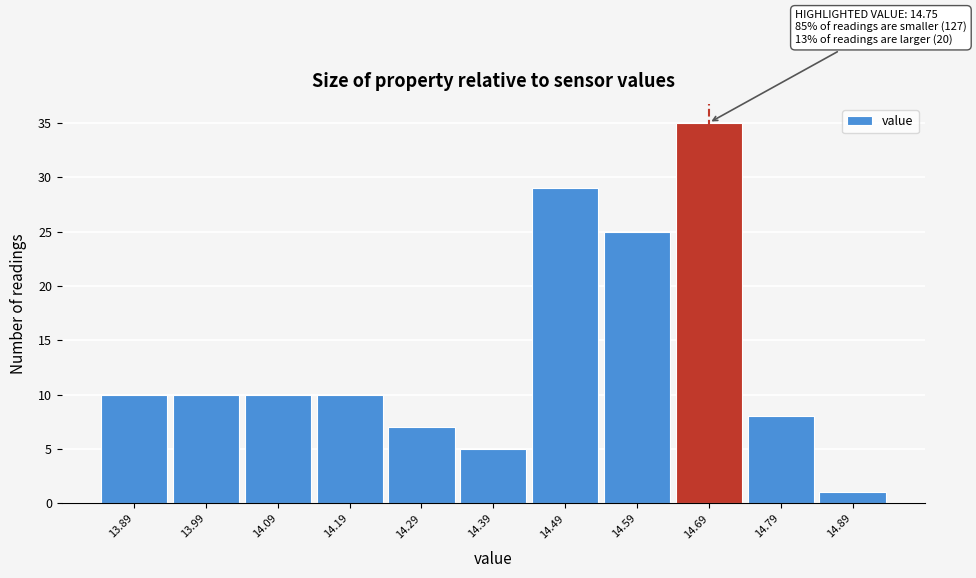

Reading left to right, extract all data points from this chart.

10	10	10	10	7	5	29	25	35	8	1